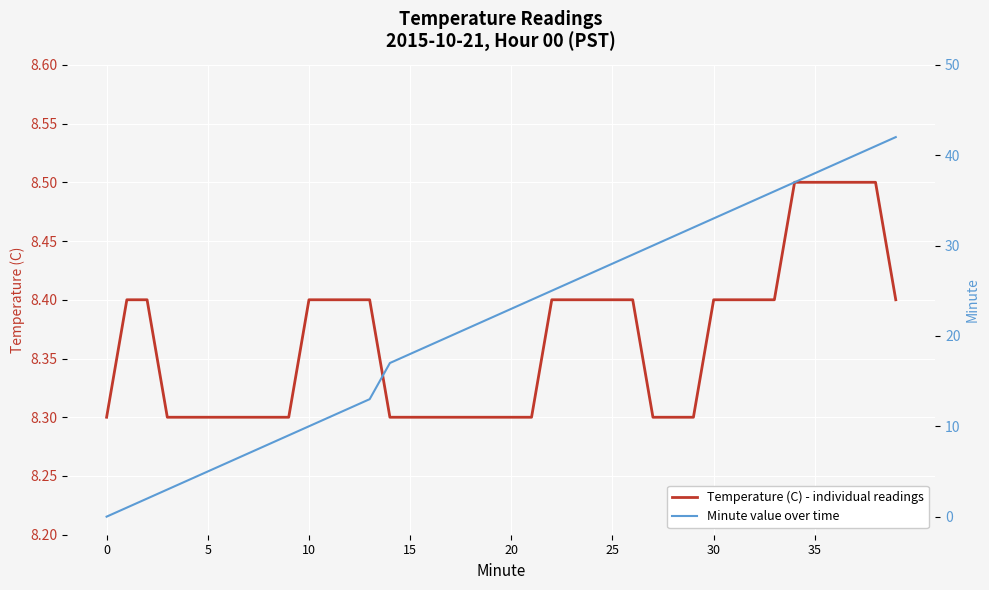

Rank the series by their maximum value, from highest to lowest.

Minute, Temperature (C) - individual readings